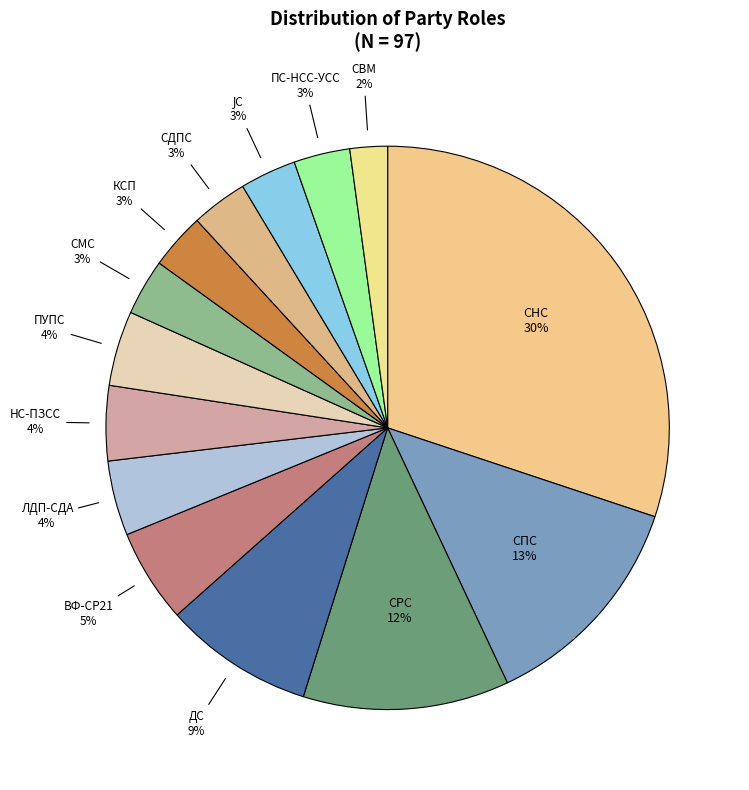

What is the smallest slice in the pie chart?

СВМ